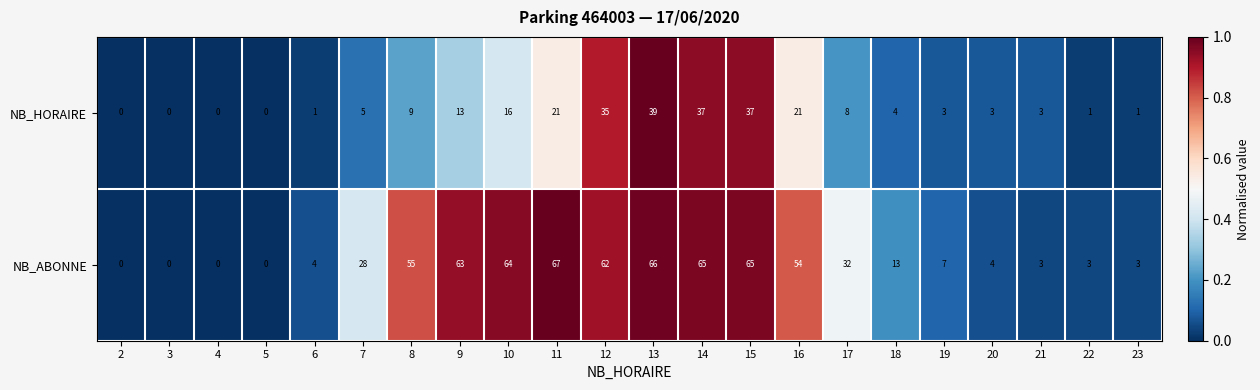

Which series has the widest spread of values?

NB_ABONNE